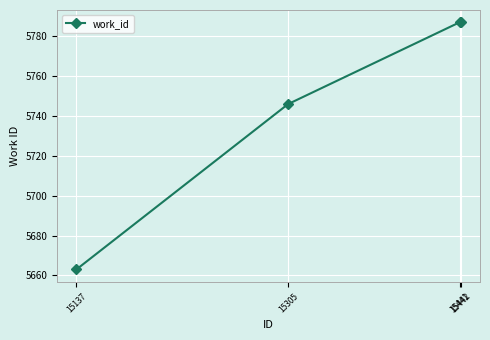

What is the value of the 2nd point from the left?

5746